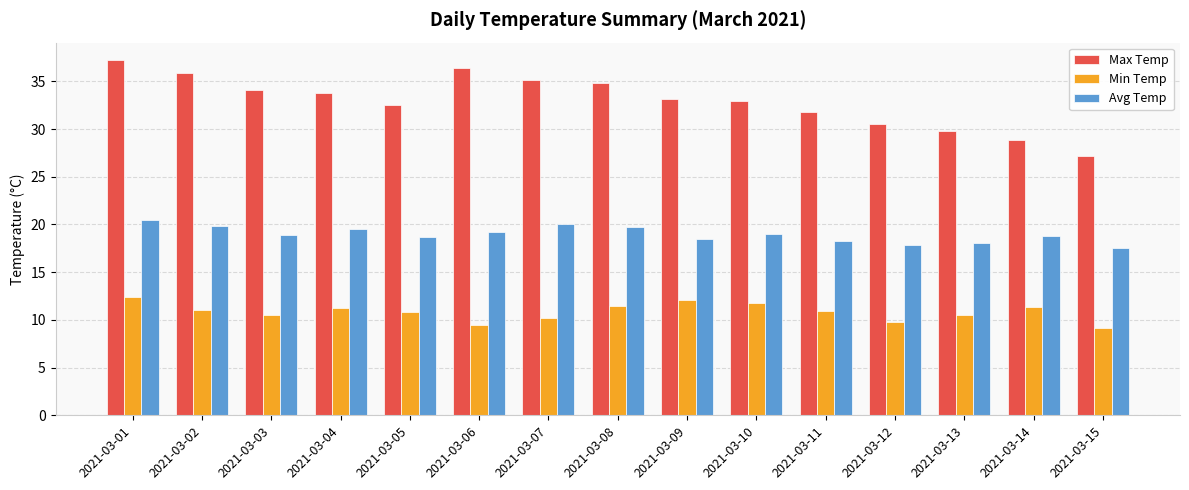

What is the difference between the second highest and second lowest values in the Min Temp series?

2.6